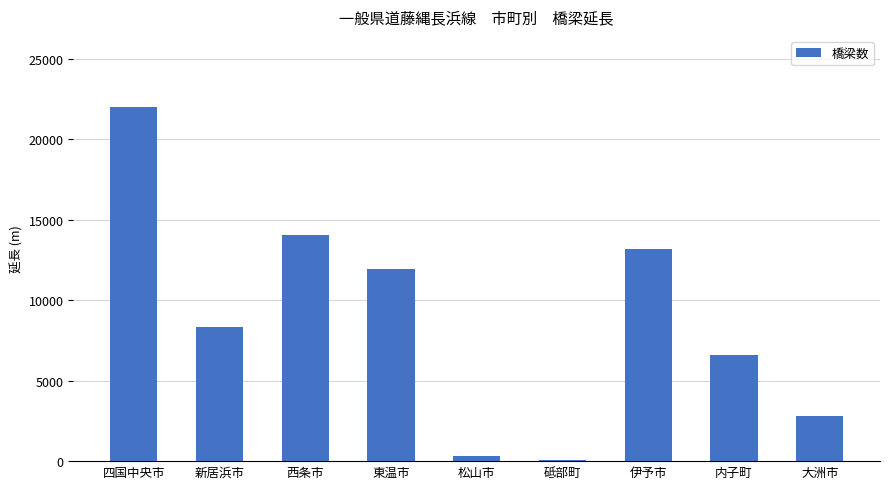

Is it true that the value at 東温市 is 11923?

True